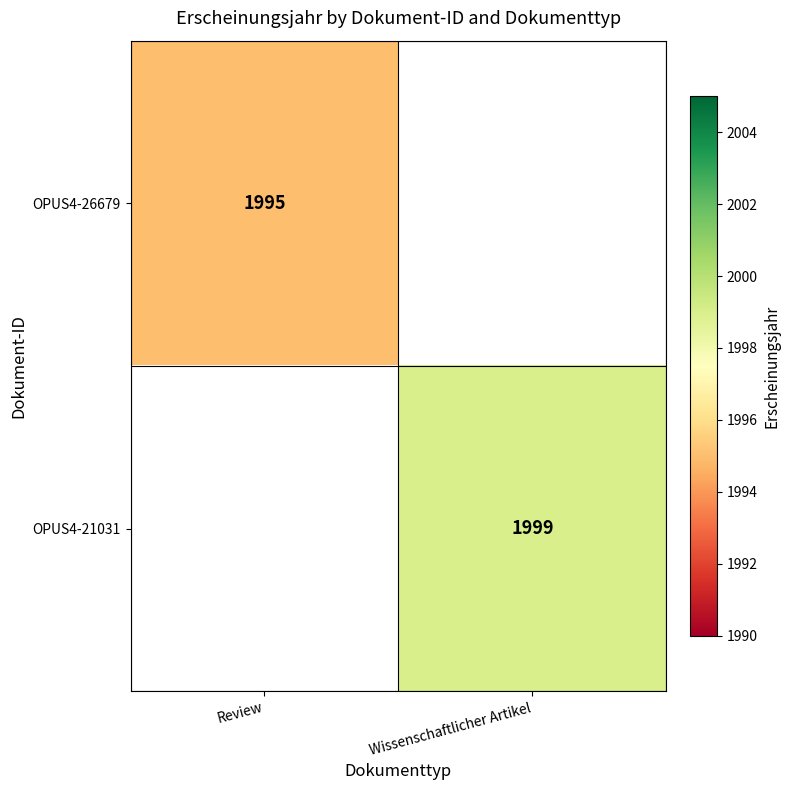

The value of OPUS4-26679 at Review is 1995. True or false?

True